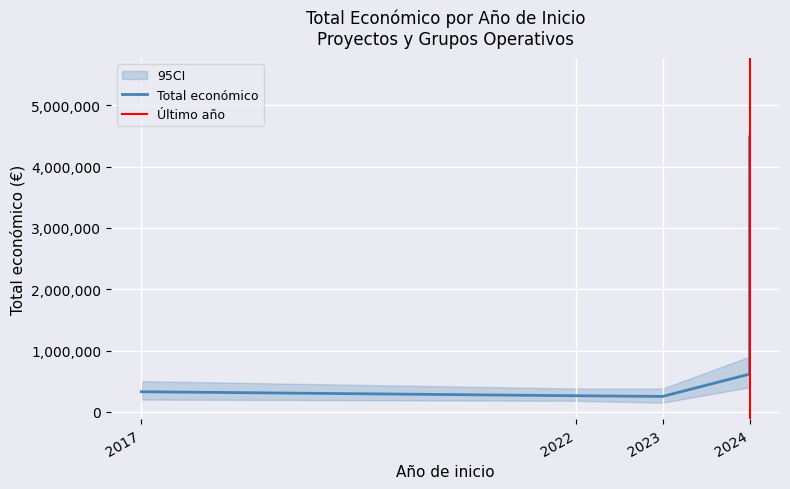

At which category does the data reach its first local valley?

2023